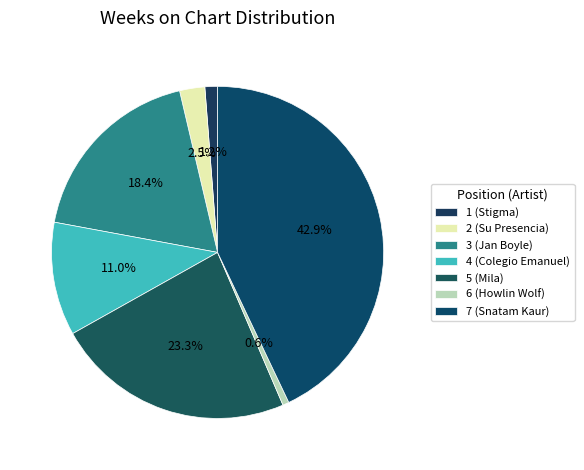

To the nearest percent, what is the difference between the largest and smallest slice percentages?

42%